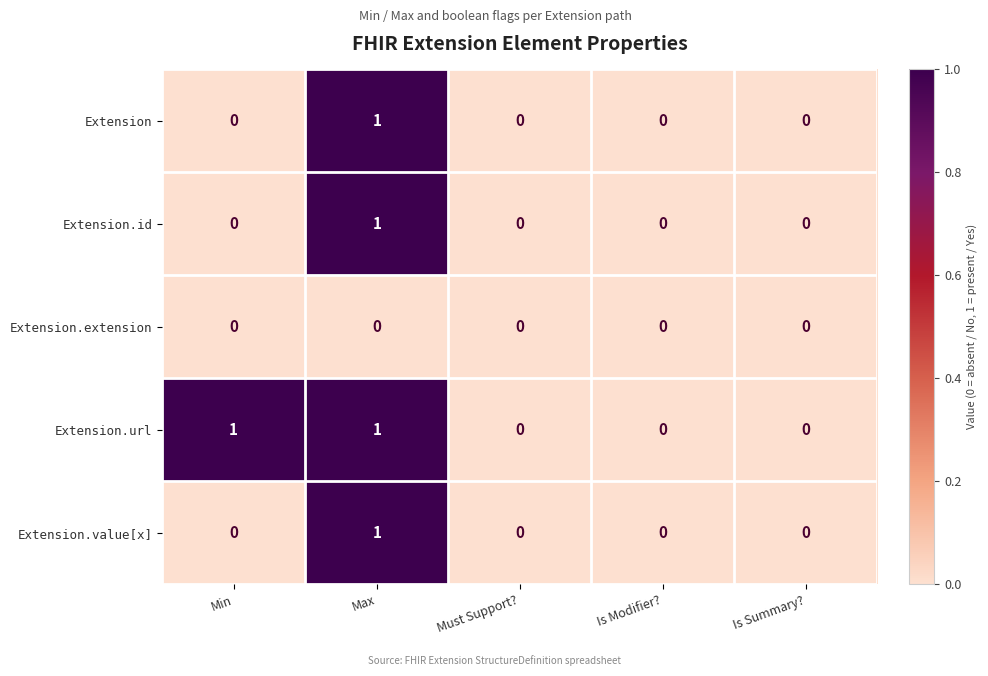

Count the number of categories in the chart.

5